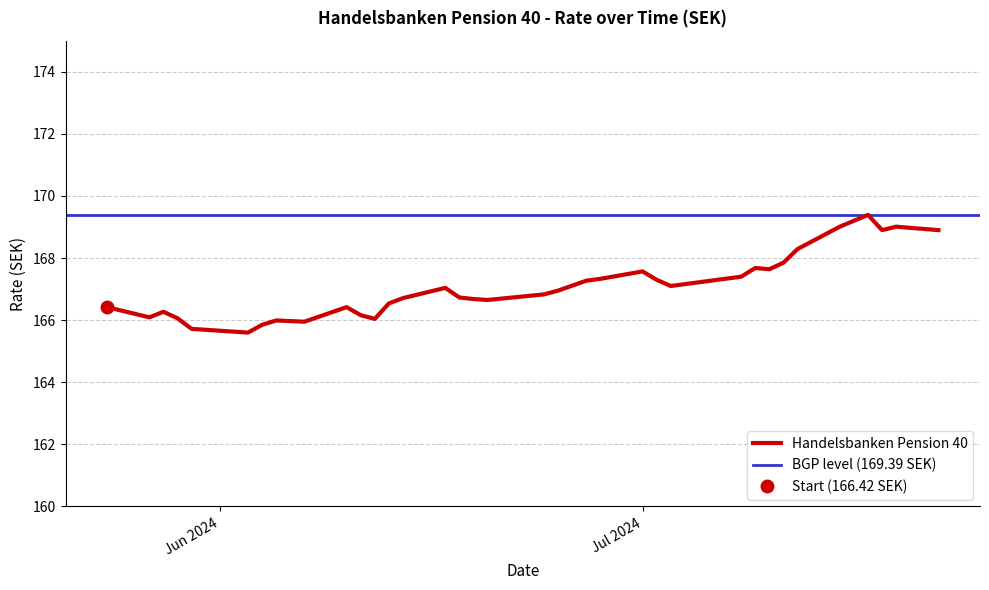

Rank the categories by value from highest to lowest.

17.07.2024, 16.07.2024, 19.07.2024, 15.07.2024, 22.07.2024, 18.07.2024, 12.07.2024, 11.07.2024, 09.07.2024, 10.07.2024, 01.07.2024, 08.07.2024, 28.06.2024, 02.07.2024, 27.06.2024, 05.07.2024, 04.07.2024, 26.06.2024, 03.07.2024, 17.06.2024, 25.06.2024, 24.06.2024, 18.06.2024, 14.06.2024, 19.06.2024, 20.06.2024, 13.06.2024, 10.06.2024, 24.05.2024, 28.05.2024, 11.06.2024, 27.05.2024, 29.05.2024, 12.06.2024, 05.06.2024, 07.06.2024, 04.06.2024, 30.05.2024, 31.05.2024, 03.06.2024